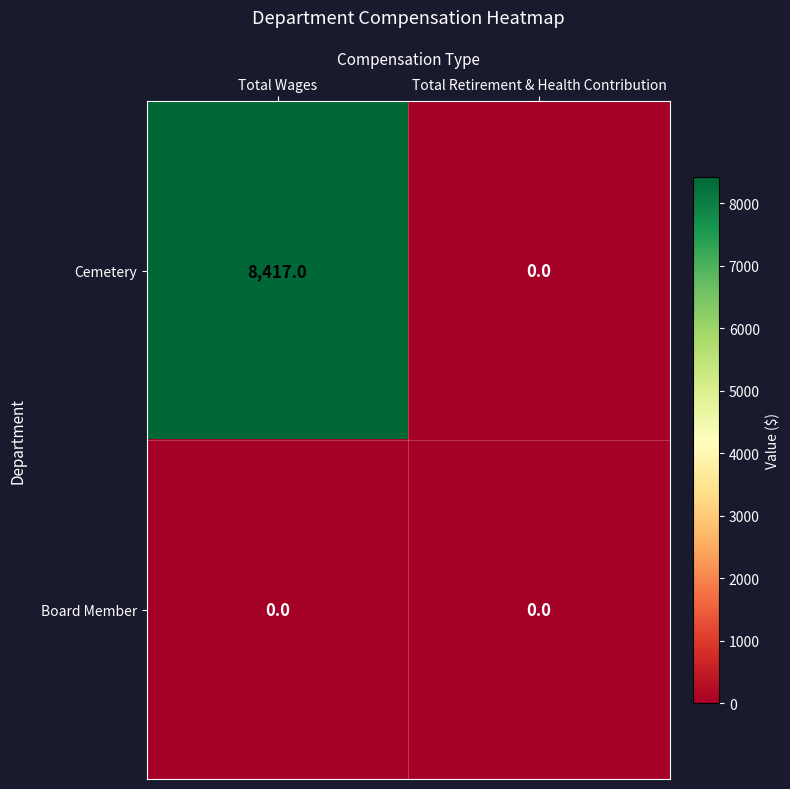

What is the sum of all Cemetery values?

8417